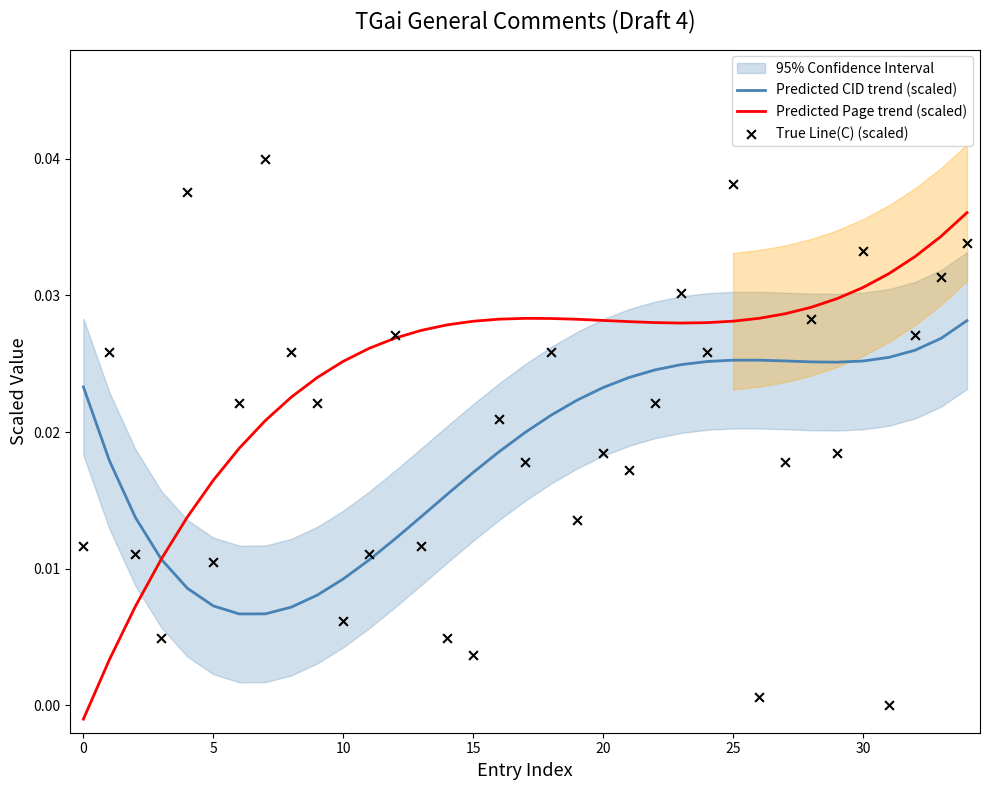

Which series contains the lowest Y value?

Predicted Page trend (scaled)